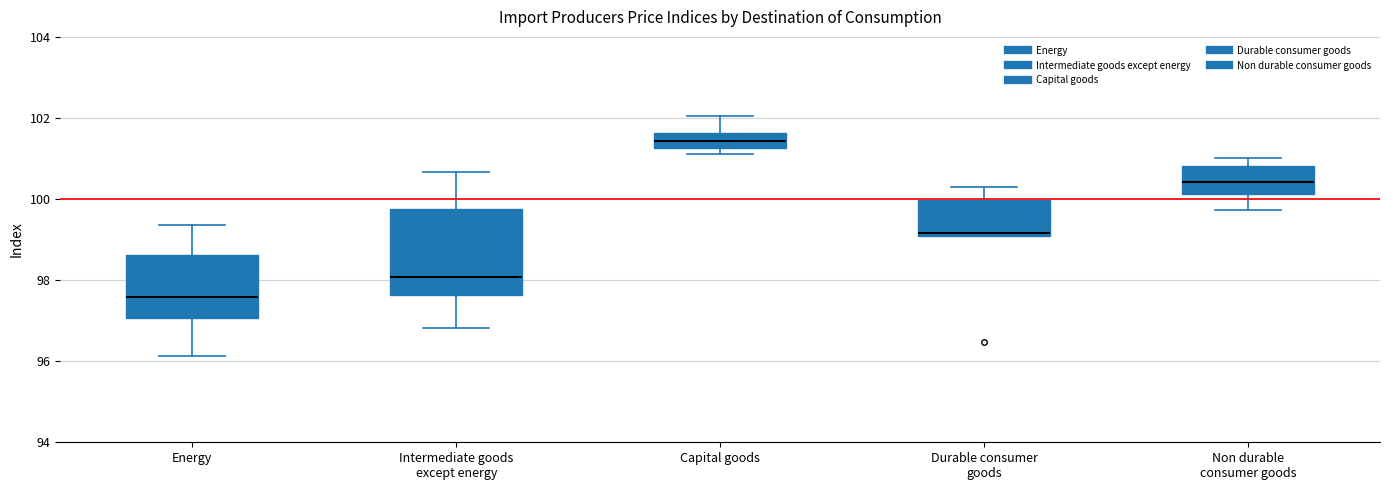

Reading left to right, transcribe this box plot: for each box, give where its median line is, the range the box spans, and where its two whiskers end, as read against the y-axis. The values are not printed on the chart, so give them approximately, as read against the axis.

Energy: median 97.6, box 97.0 to 98.6, whiskers 96.2 to 99.4
Intermediate goods except energy: median 98.0, box 97.6 to 99.8, whiskers 96.8 to 100.6
Capital goods: median 101.4, box 101.2 to 101.6, whiskers 101.2 (just below the box's lower edge) to 102.0
Durable consumer goods: median 99.2, box 99.2 to 100.0, whiskers 99.0 to 100.4
Non durable consumer goods: median 100.4, box 100.2 to 100.8, whiskers 99.8 to 101.0